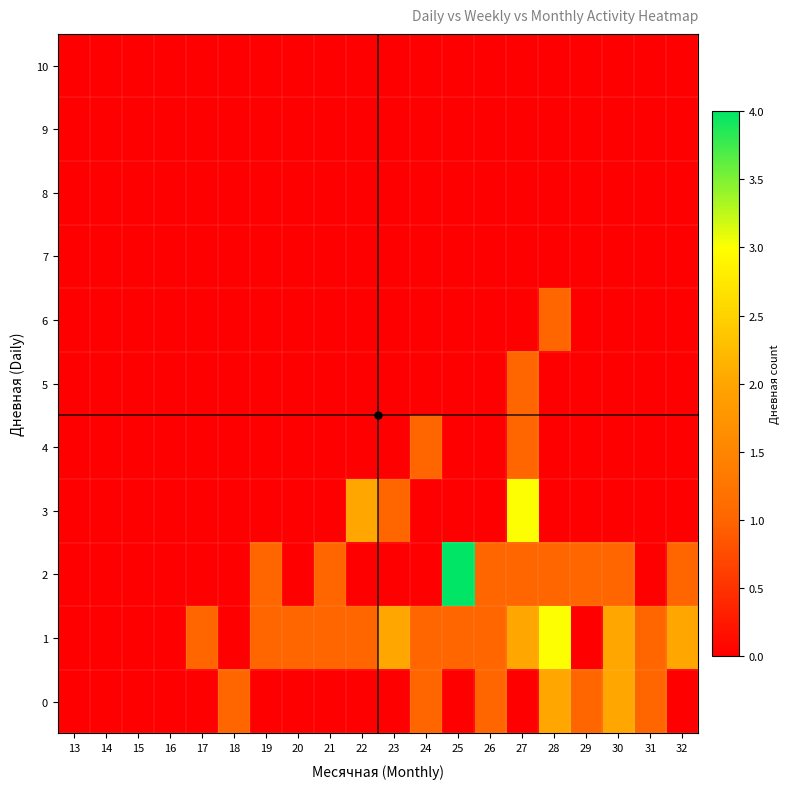

Which series has the largest total across all categories?

1